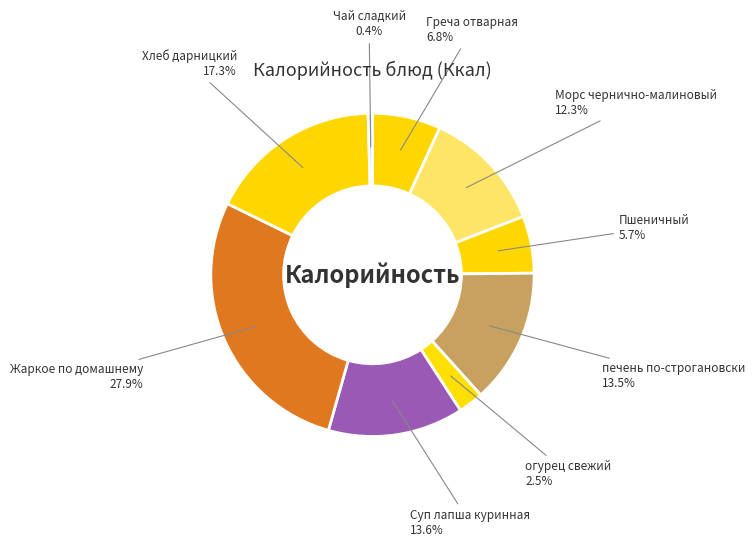

Which category has the biggest portion of the pie?

Жаркое по домашнему